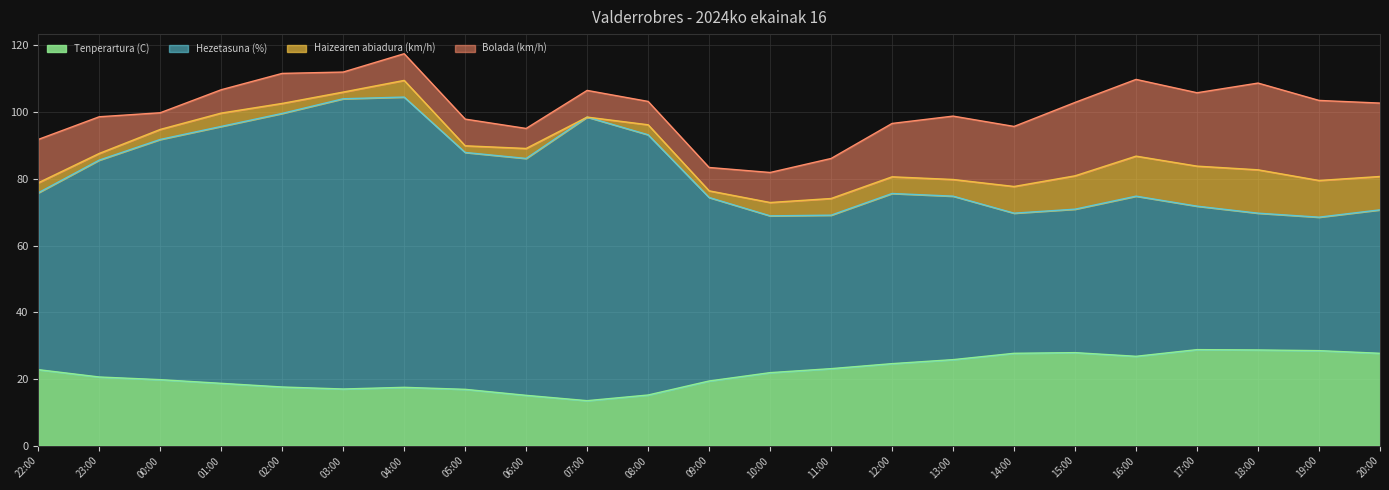

The Tenperartura (C) series shows 18.1 at 18:00. True or false?

False